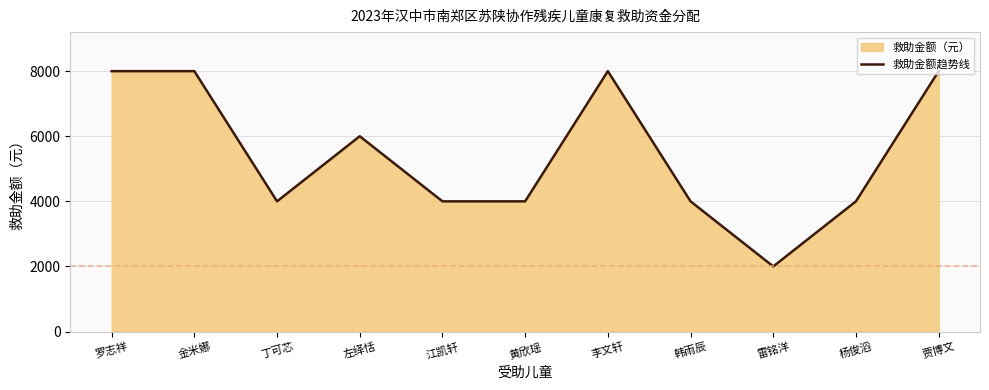

Does the chart have visible grid lines?

Yes